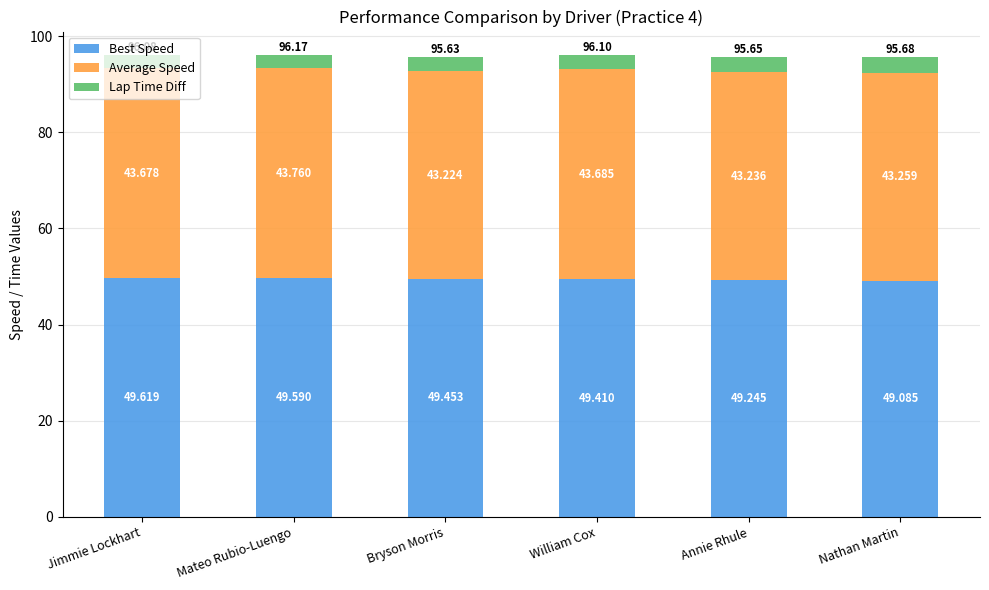

At which category is the sum across all series the highest?

Mateo Rubio-Luengo